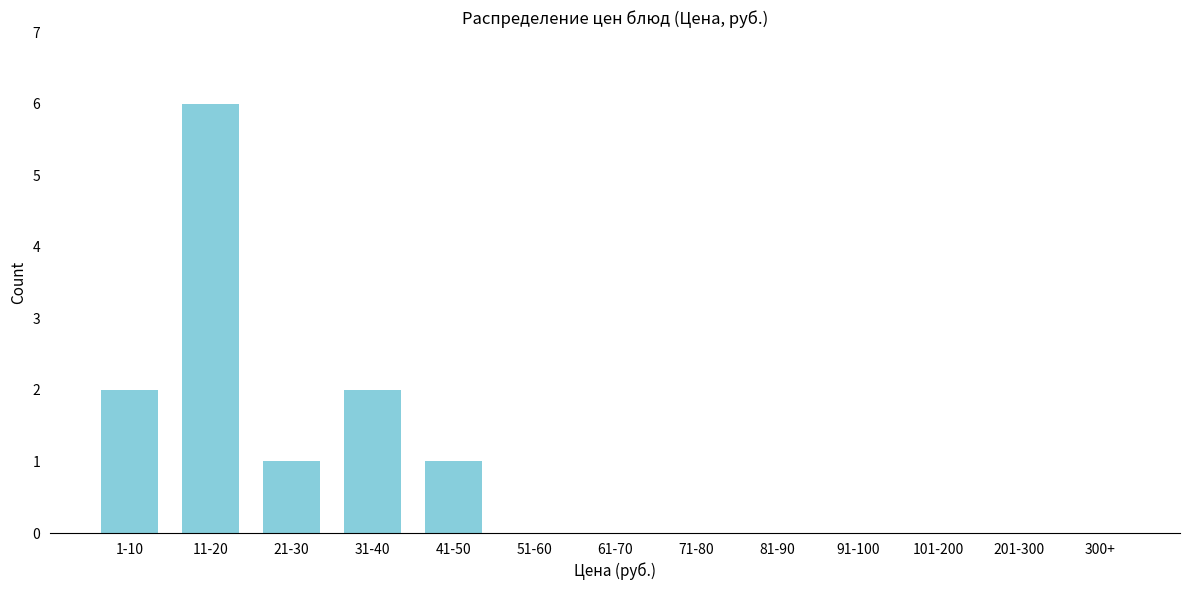

Reading left to right, transcribe all the data shown in this chart.

1-10=2	11-20=6	21-30=1	31-40=2	41-50=1	51-60=0	61-70=0	71-80=0	81-90=0	91-100=0	101-200=0	201-300=0	300+=0